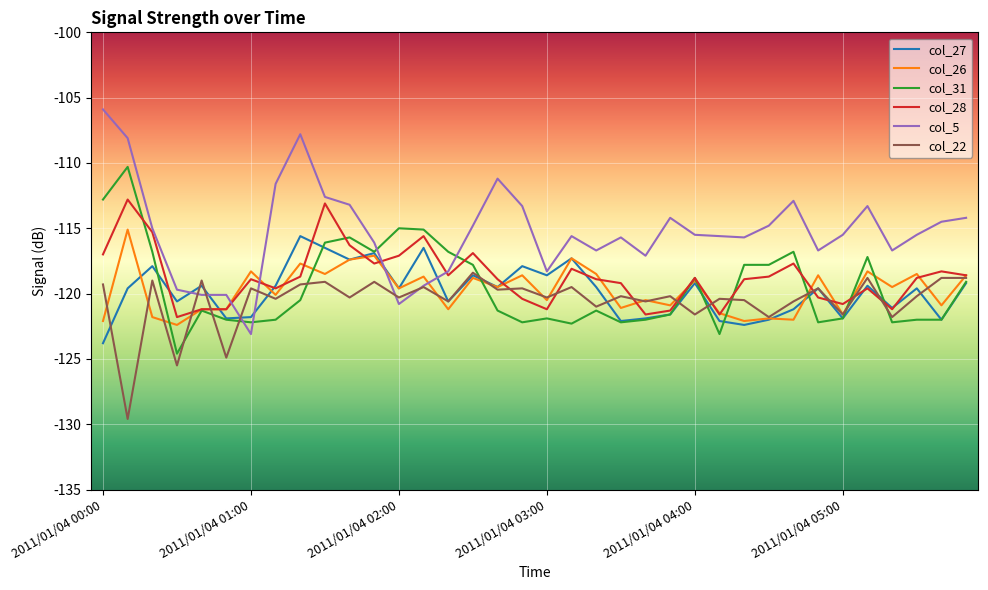

True or false: col_26 has more than 1 interior local peaks.

True